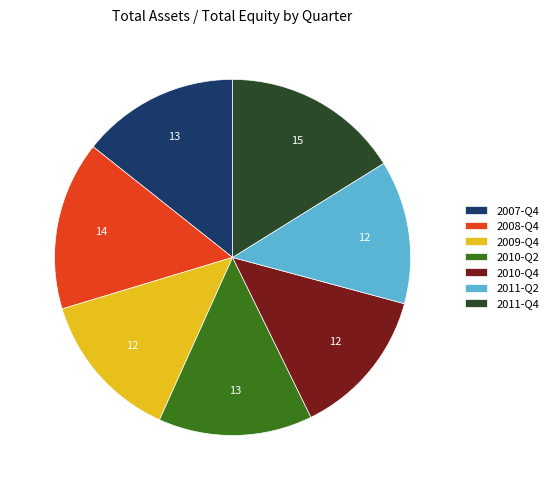

What is the ratio of the value at 2011-Q2 to the value at 2010-Q4?

1.0